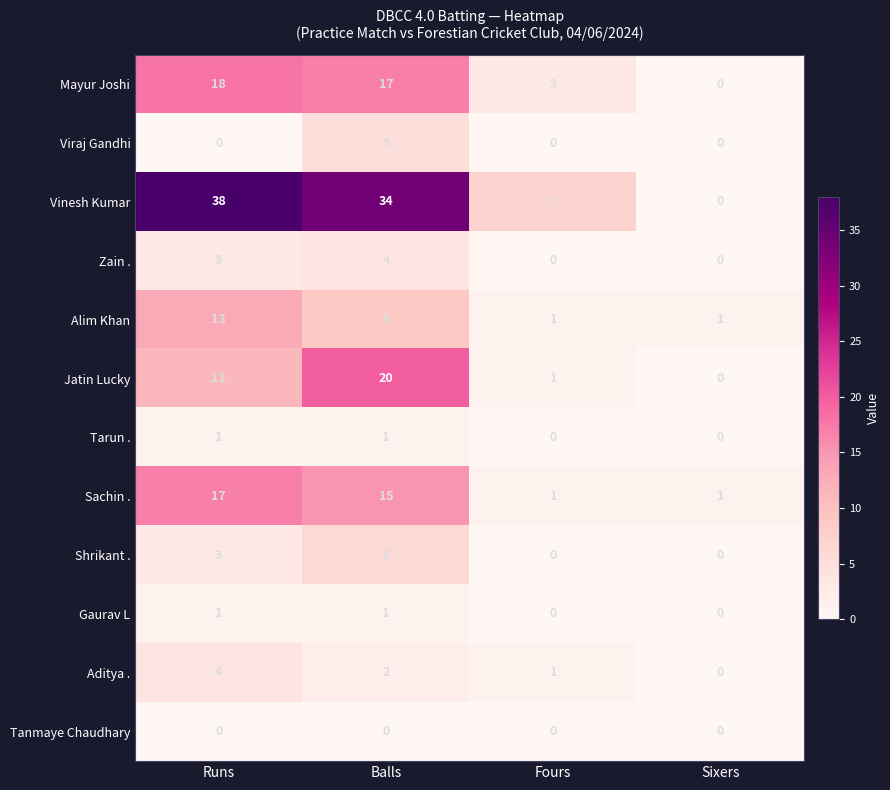

What is the difference between the maximum and minimum values in the Viraj Gandhi series?

5